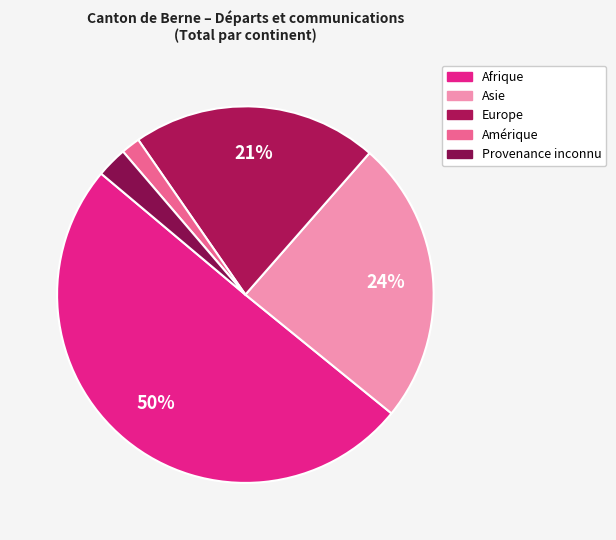

What is the largest slice in the pie chart?

Afrique